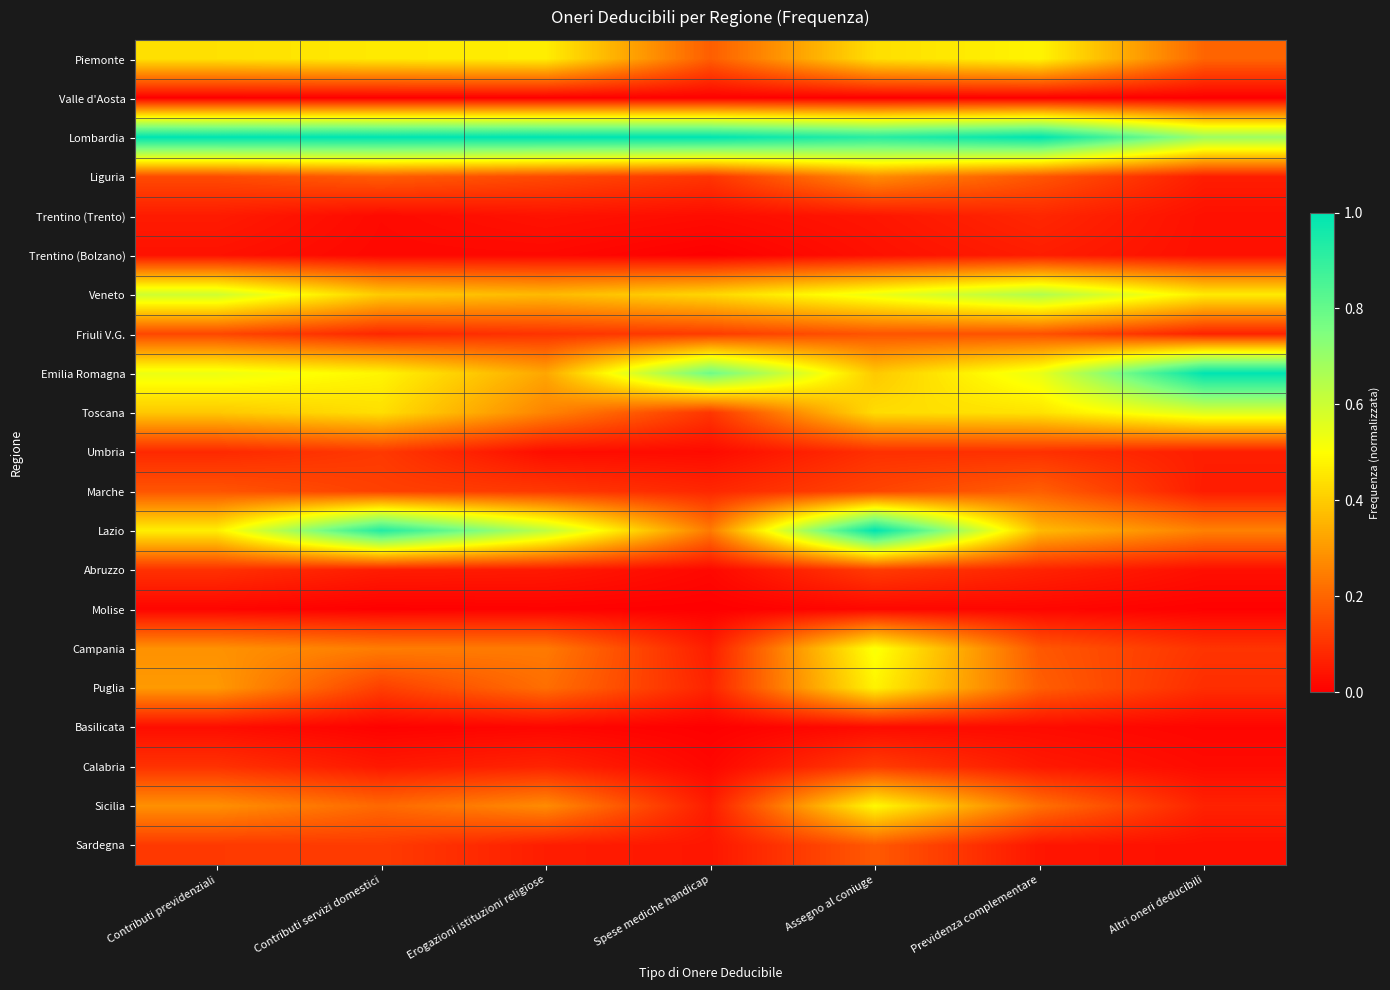

Which series has the widest spread of values?

Lazio